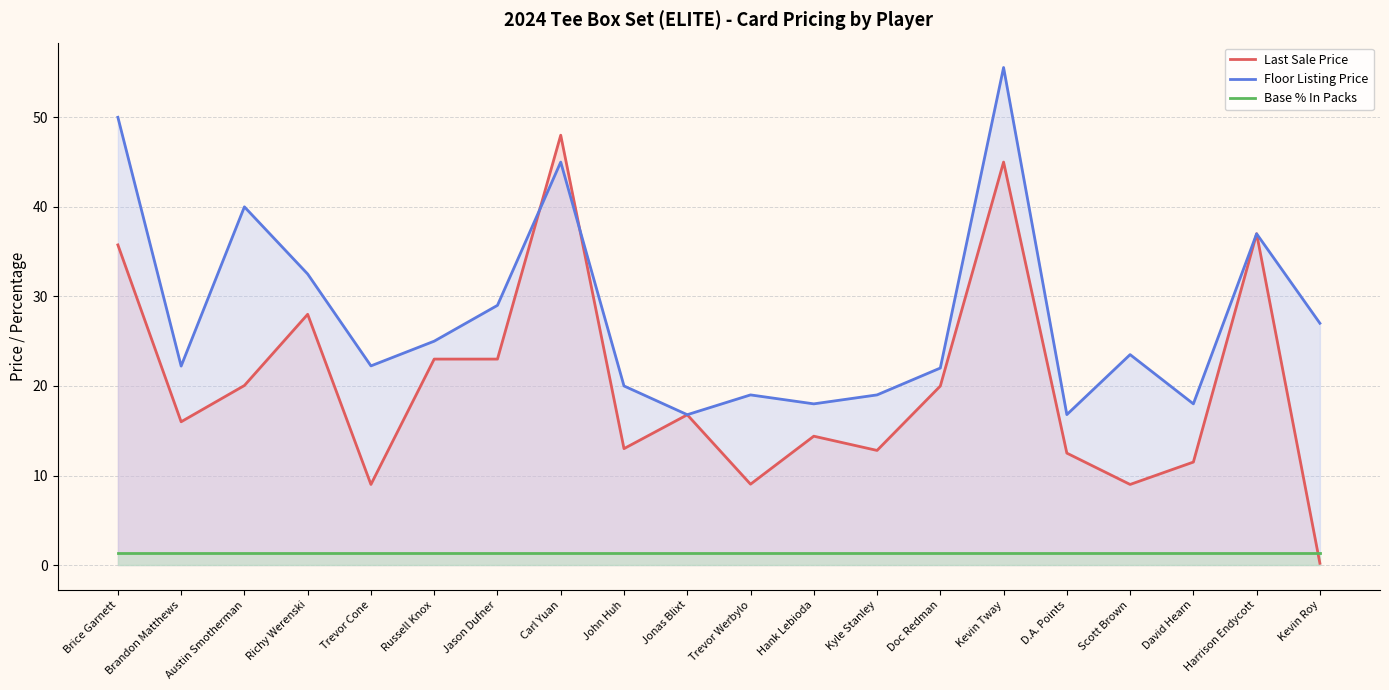

Which category has the lowest value in the Last Sale Price series?

Kevin Roy